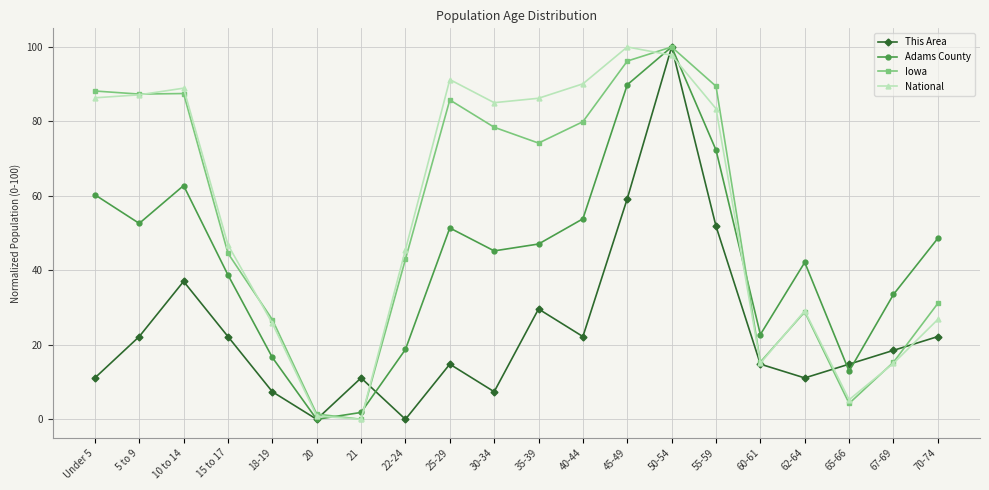

What is the maximum value shown in the chart?

100.0